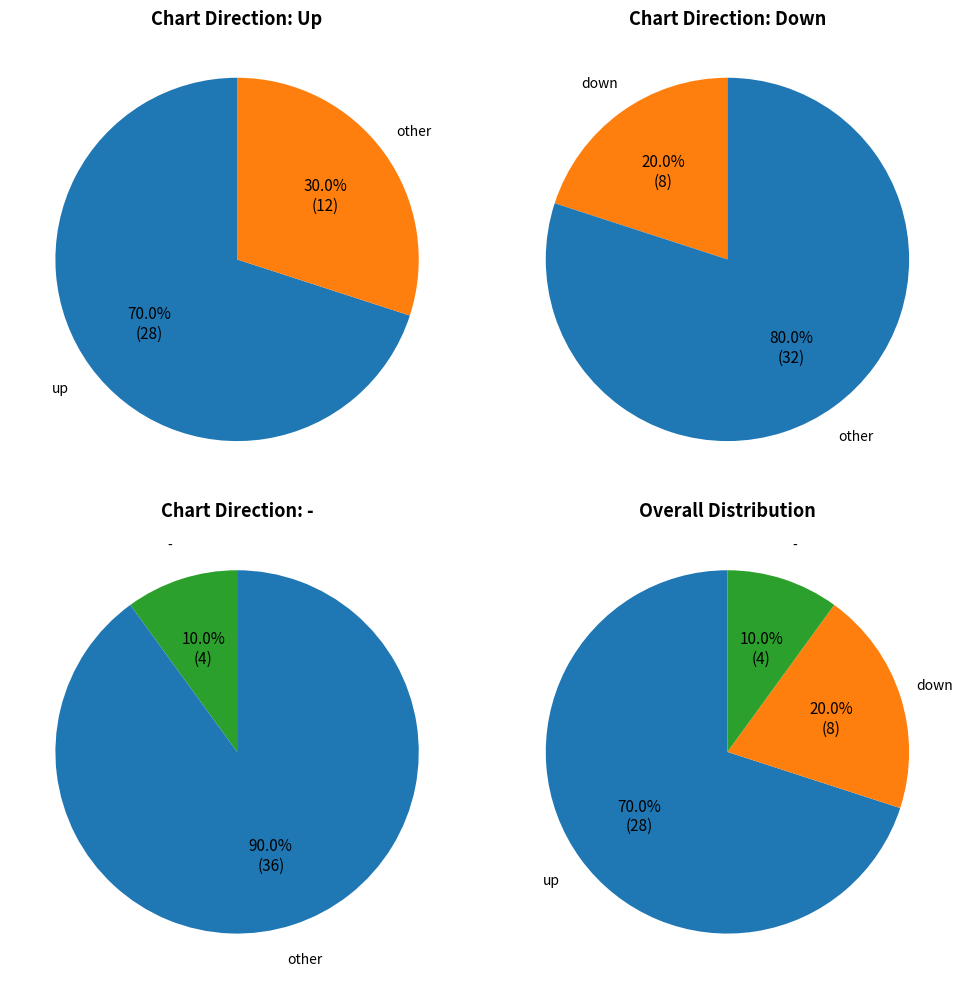

How many segments does this pie chart have?

3